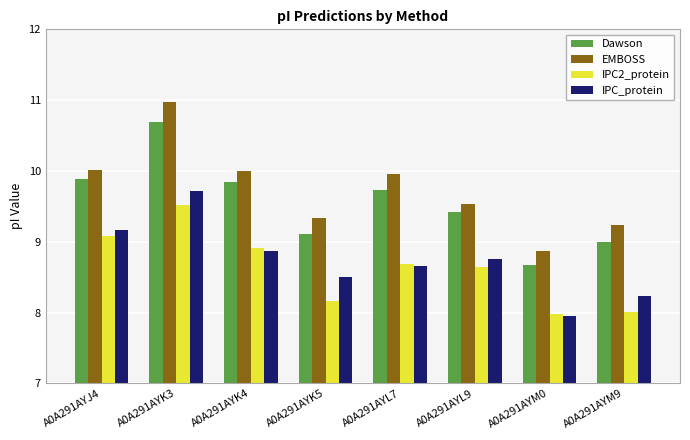

Reading left to right, transcribe all the data shown in this chart.

Dawson: A0A291AYJ4=9.9	A0A291AYK3=10.7	A0A291AYK4=9.8	A0A291AYK5=9.1	A0A291AYL7=9.7	A0A291AYL9=9.4	A0A291AYM0=8.7	A0A291AYM9=9.0
EMBOSS: A0A291AYJ4=10.0	A0A291AYK3=11.0	A0A291AYK4=10.0	A0A291AYK5=9.3	A0A291AYL7=10.0	A0A291AYL9=9.5	A0A291AYM0=8.9	A0A291AYM9=9.2
IPC2_protein: A0A291AYJ4=9.1	A0A291AYK3=9.5	A0A291AYK4=8.9	A0A291AYK5=8.2	A0A291AYL7=8.7	A0A291AYL9=8.6	A0A291AYM0=8.0	A0A291AYM9=8.0
IPC_protein: A0A291AYJ4=9.2	A0A291AYK3=9.7	A0A291AYK4=8.9	A0A291AYK5=8.5	A0A291AYL7=8.7	A0A291AYL9=8.8	A0A291AYM0=8.0	A0A291AYM9=8.2